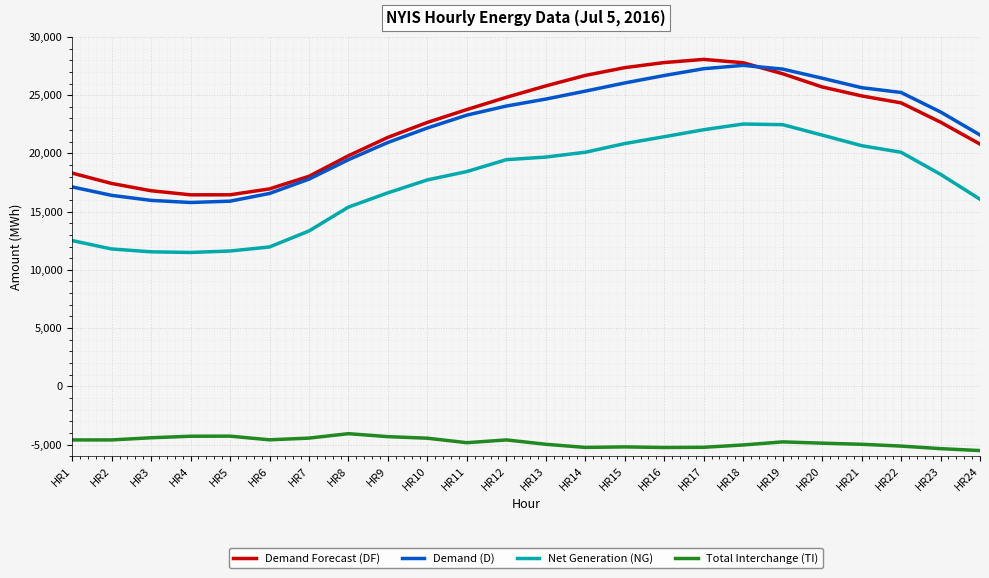

What are all the series names shown in the legend?

Demand Forecast (DF), Demand (D), Net Generation (NG), Total Interchange (TI)